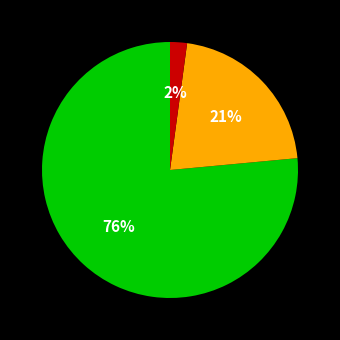

Is there any slice that represents more than half of the pie?

Yes